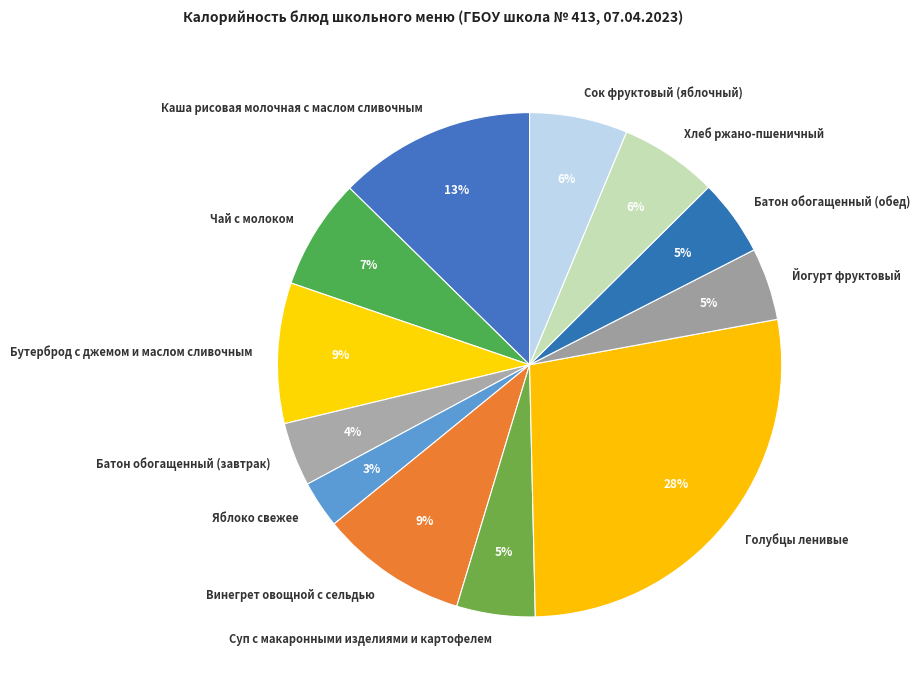

Is the sum of Суп с макаронными изделиями и картофелем and Винегрет овощной с сельдью greater than half?

No